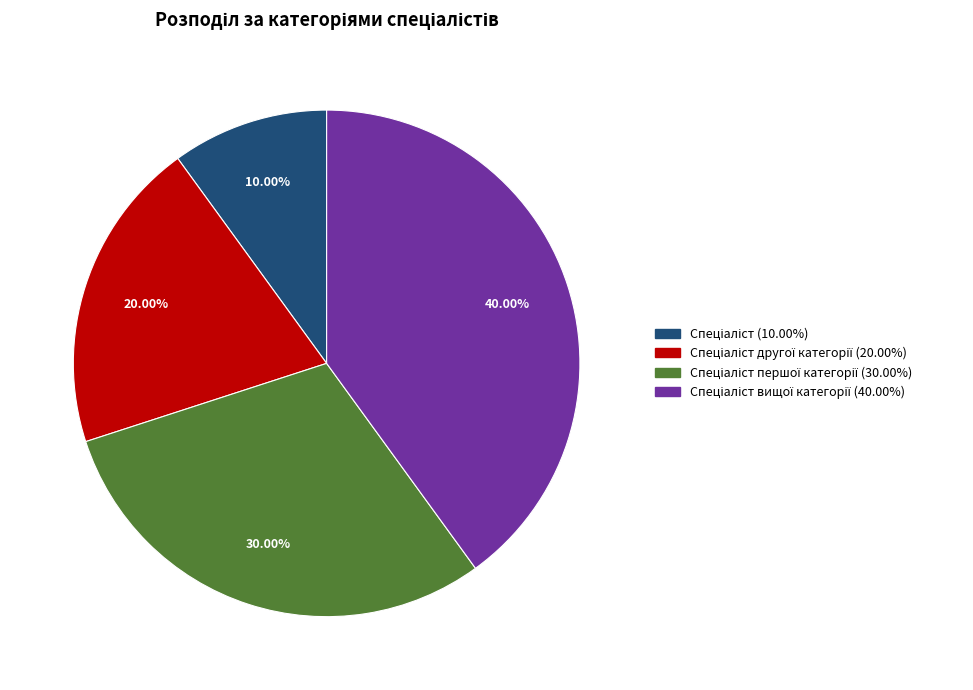

To the nearest percent, what is the average slice percentage?

25%